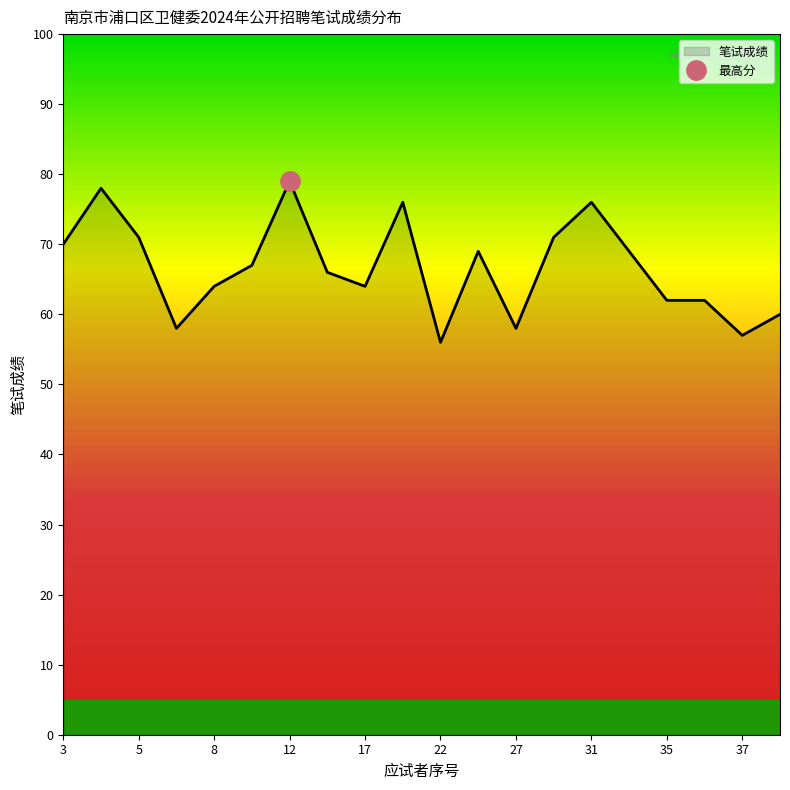

At which category does the data reach its first local valley?

7